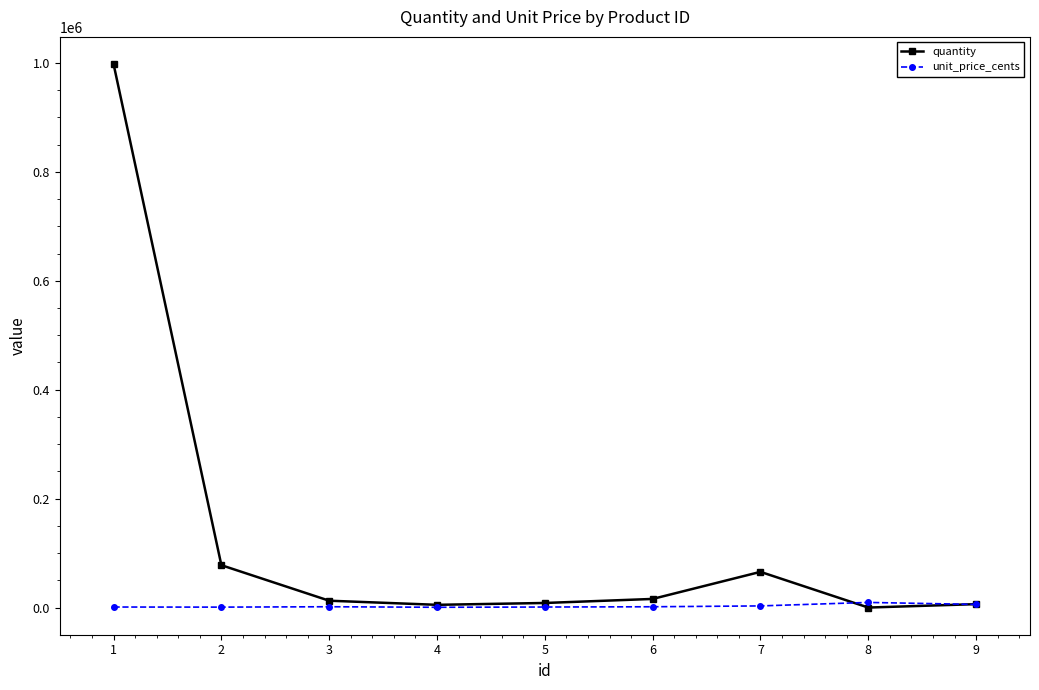

What is the approximate value of unit_price_cents at 1?

961